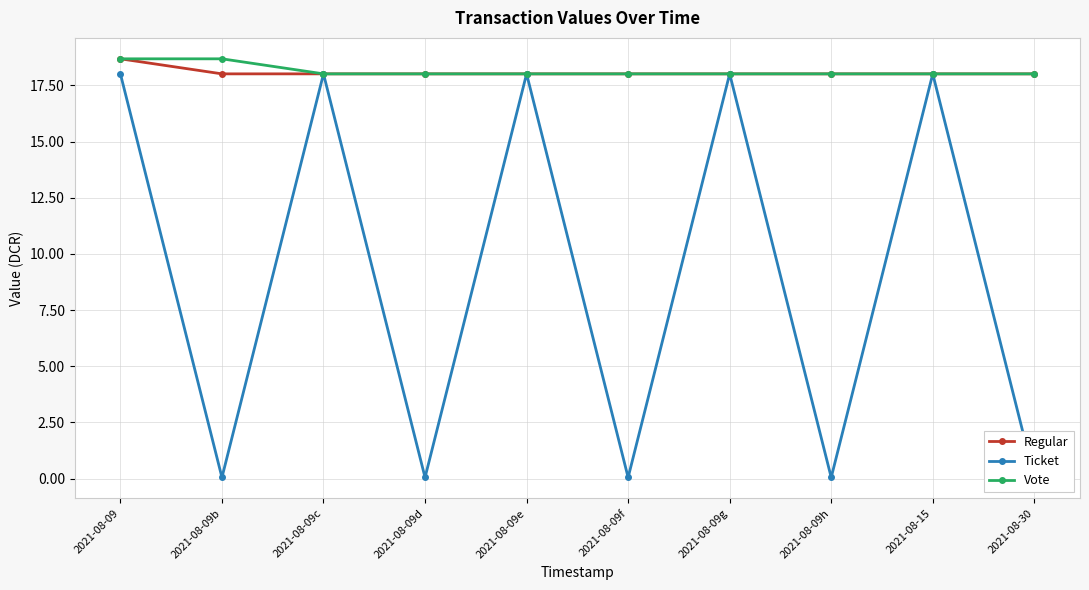

The Regular series shows 12.1 at 2021-08-09h. True or false?

False